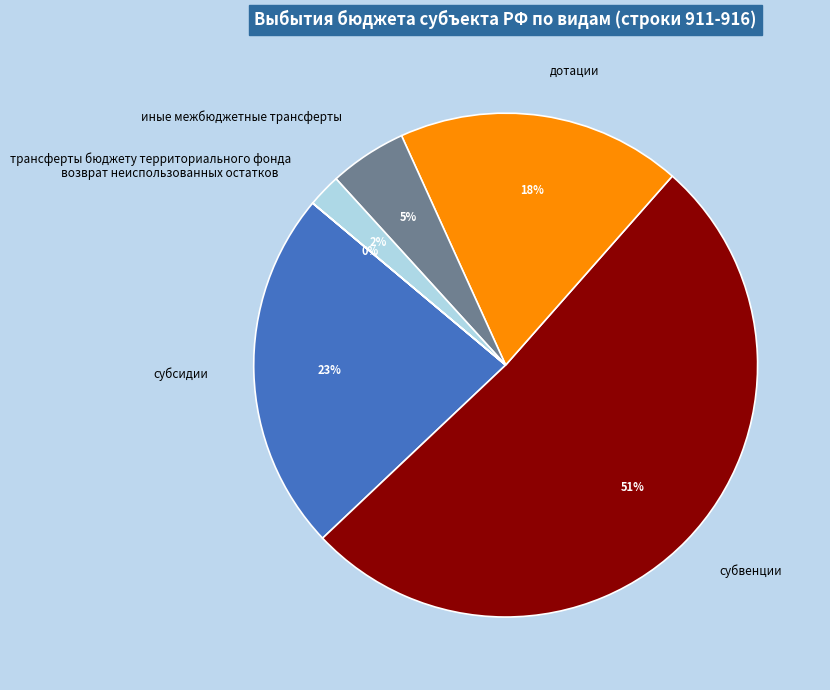

Between субсидии and субвенции, which is larger?

субвенции